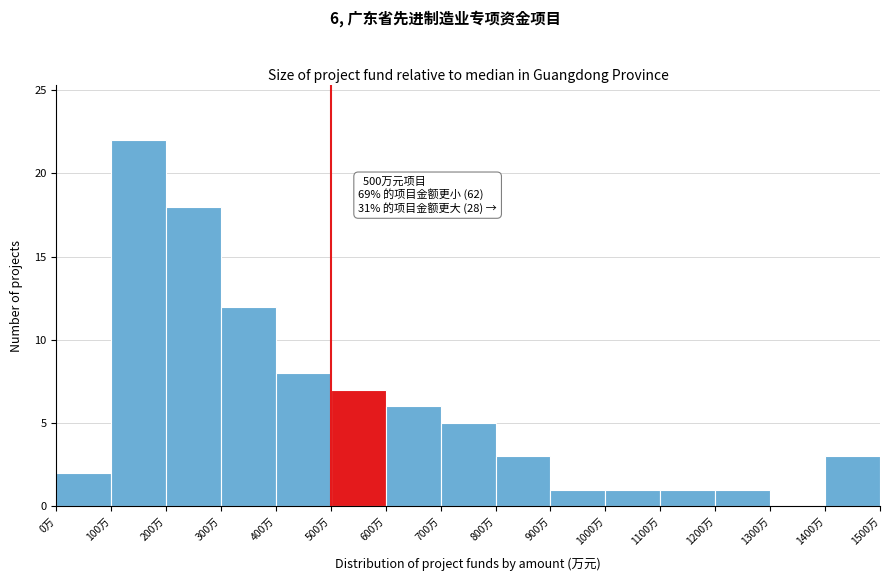

Which range on the x-axis has the tallest bar?

100 to 200